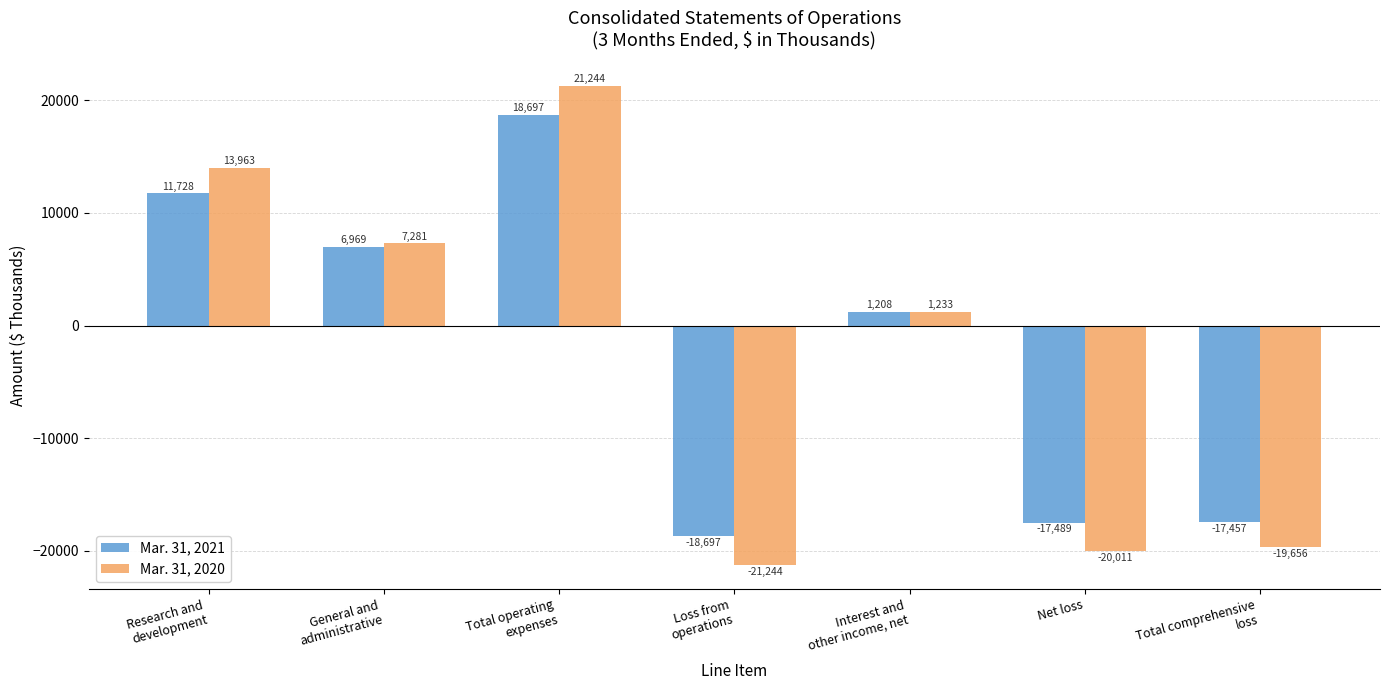

The Mar. 31, 2021 series shows -18697 at Loss from
operations. True or false?

True